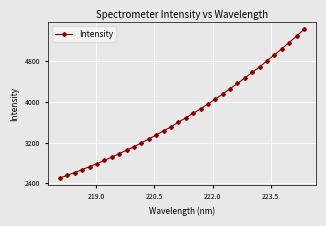

What is the maximum value shown in the chart?

5425.1